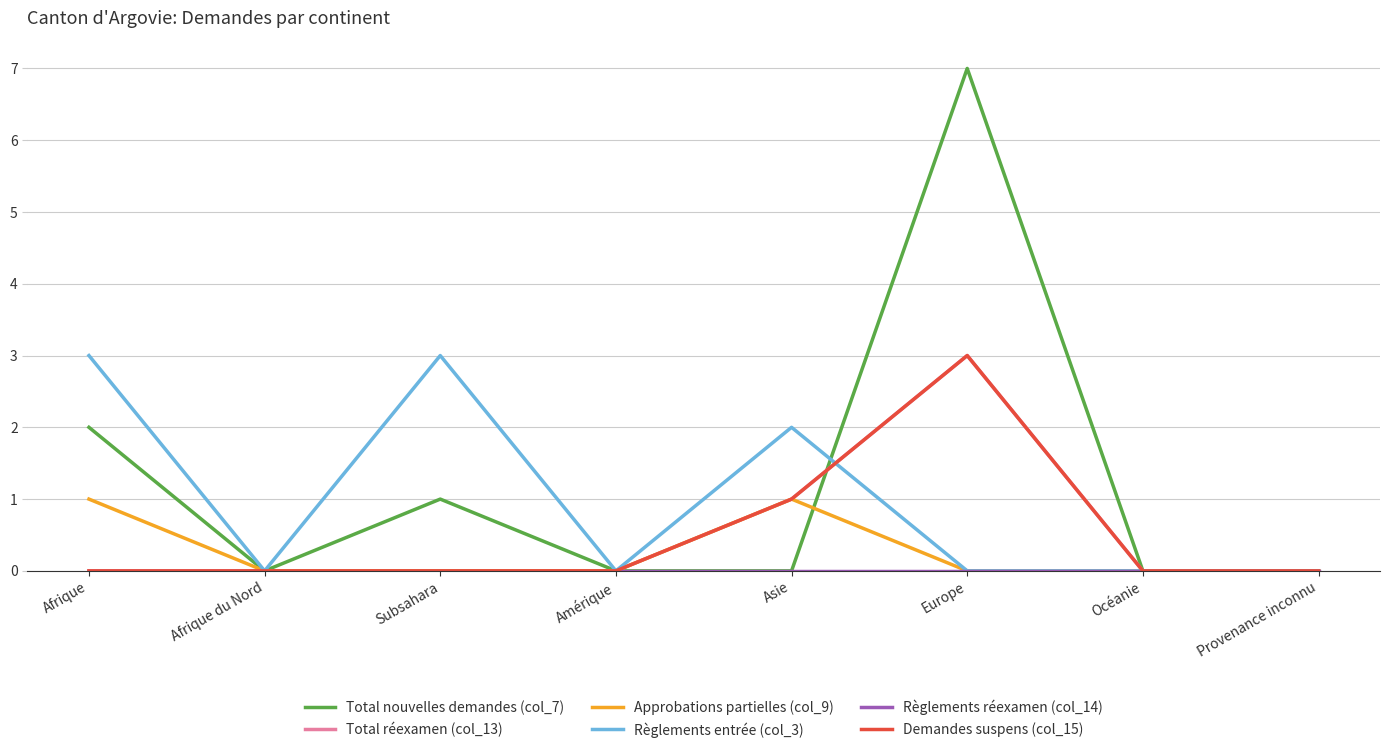

True or false: Approbations partielles (col_9) has a value of 0 at Océanie.

True